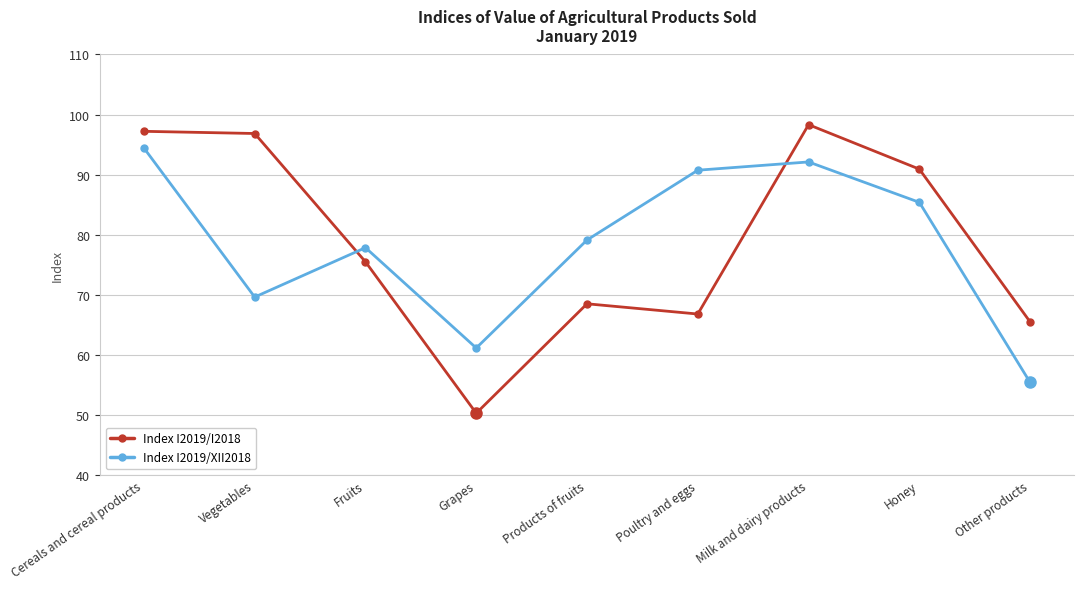

In Index I2019/I2018, how many points are lower than both neighbors (excluding endpoints)?

2